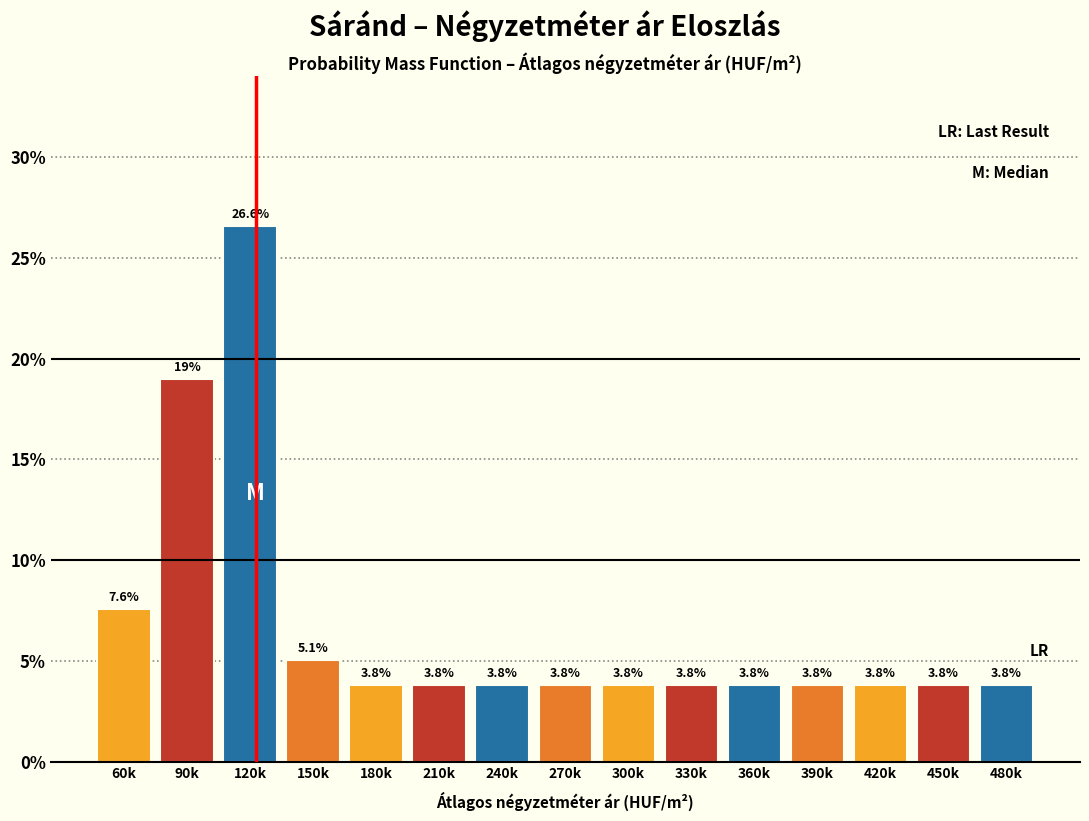

Reading right to left, what are all the values shown in this chart?

480k=3.8	450k=3.8	420k=3.8	390k=3.8	360k=3.8	330k=3.8	300k=3.8	270k=3.8	240k=3.8	210k=3.8	180k=3.8	150k=5.1	120k=26.6	90k=19.0	60k=7.6